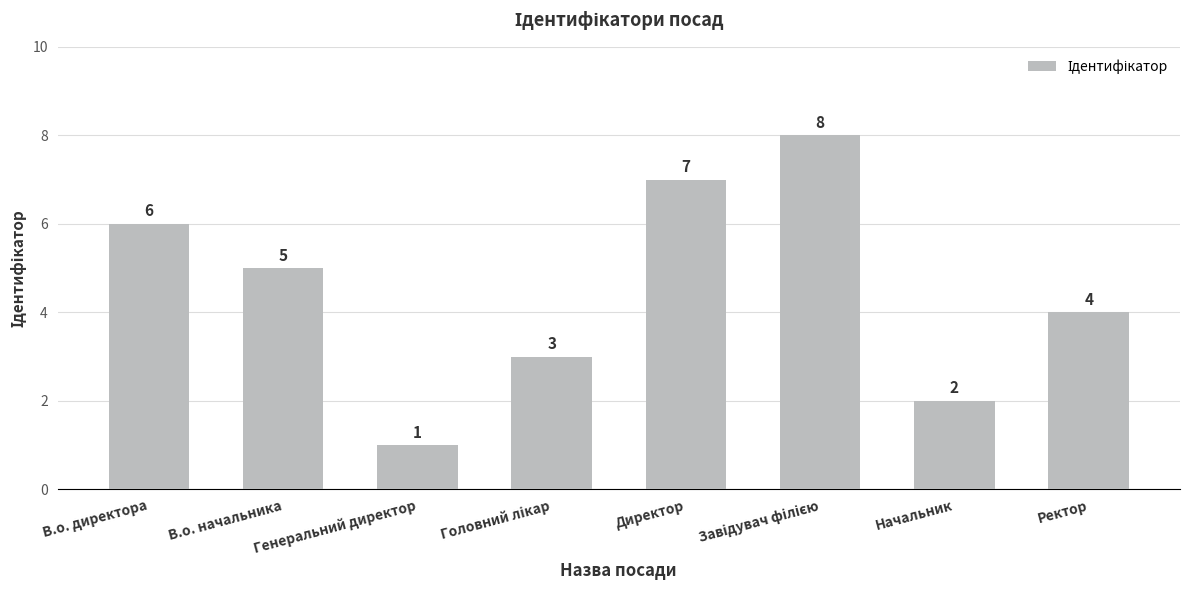

Which label corresponds to the smallest value in the chart?

Генеральний директор